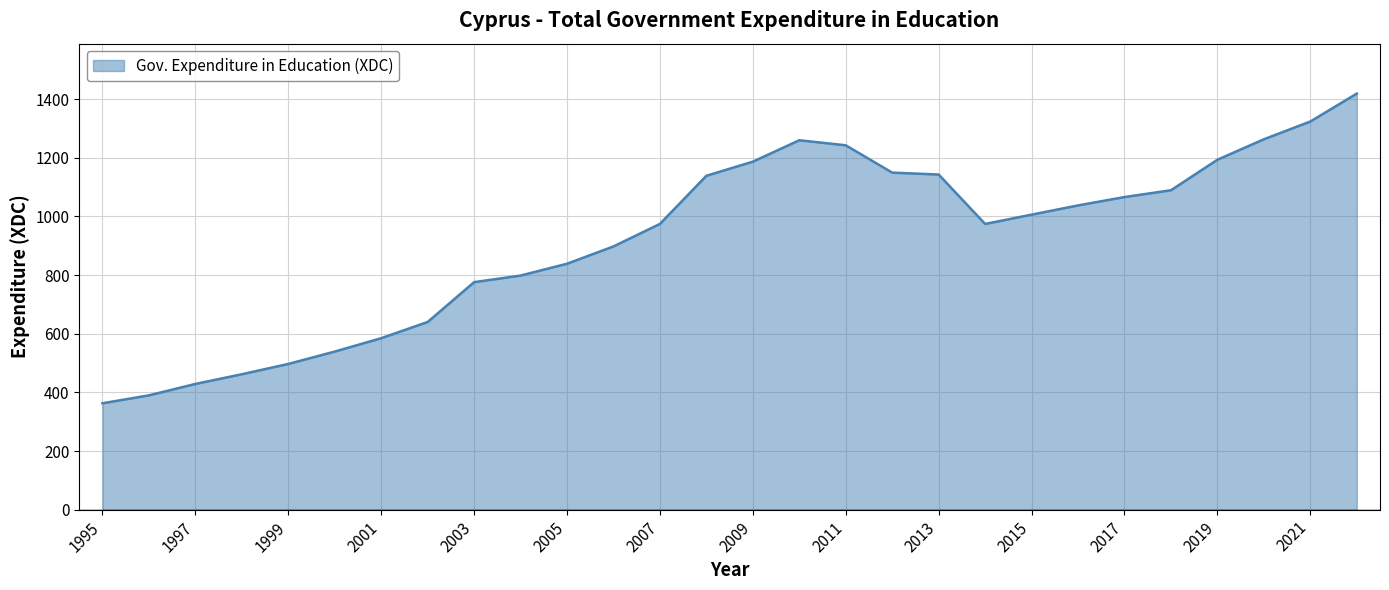

What is the smallest value displayed?

362.8